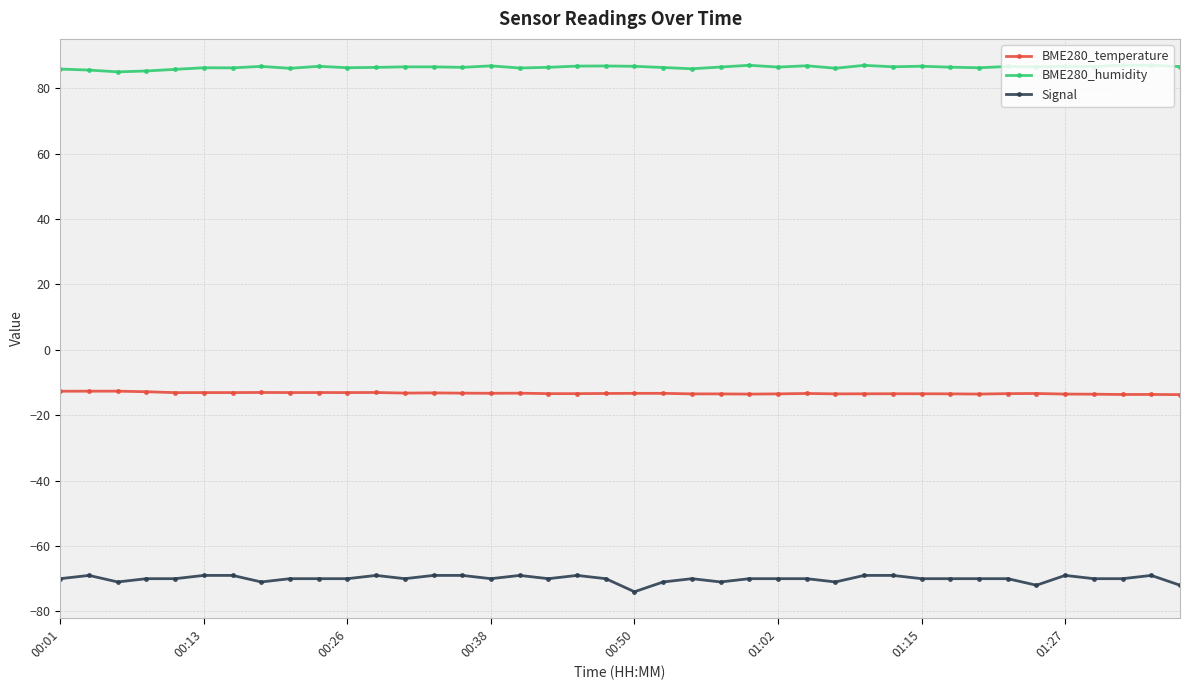

True or false: Signal has more than 0 points higher than both neighbors.

True